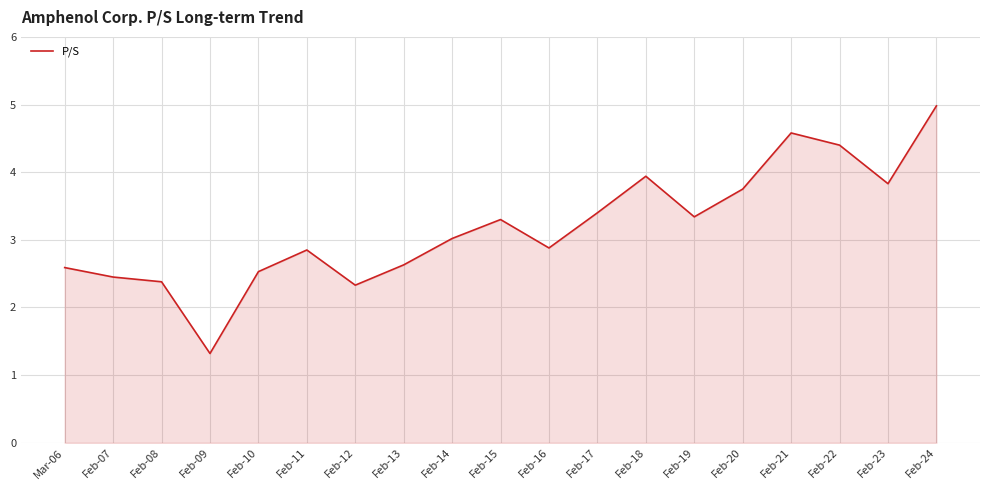

What is the difference between the maximum and minimum values?

3.7